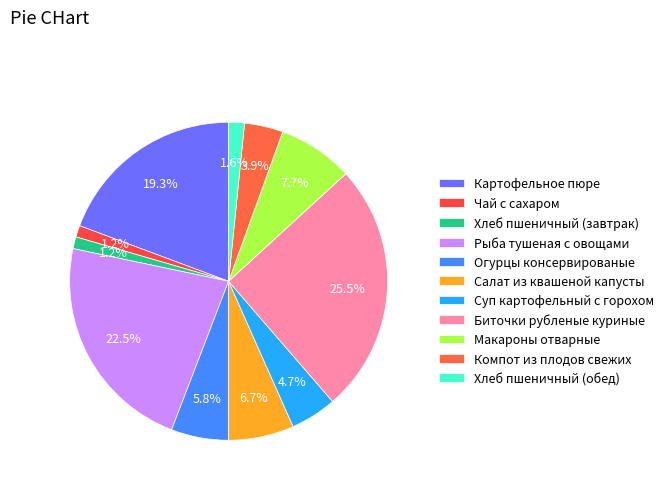

Count the number of slices in the pie.

11